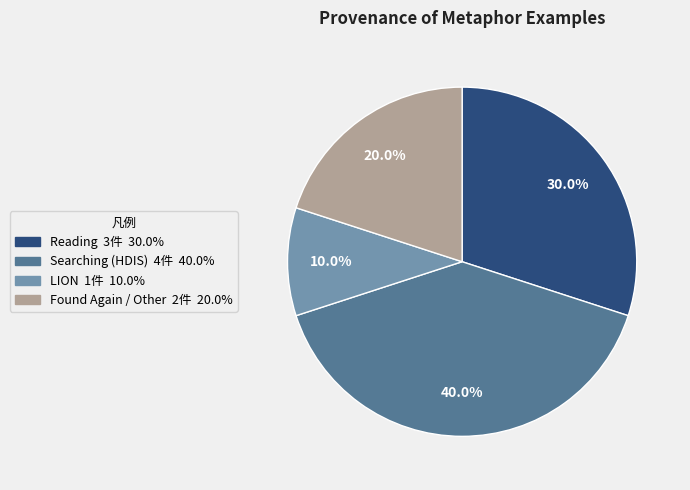

Is there a majority slice in this chart?

No